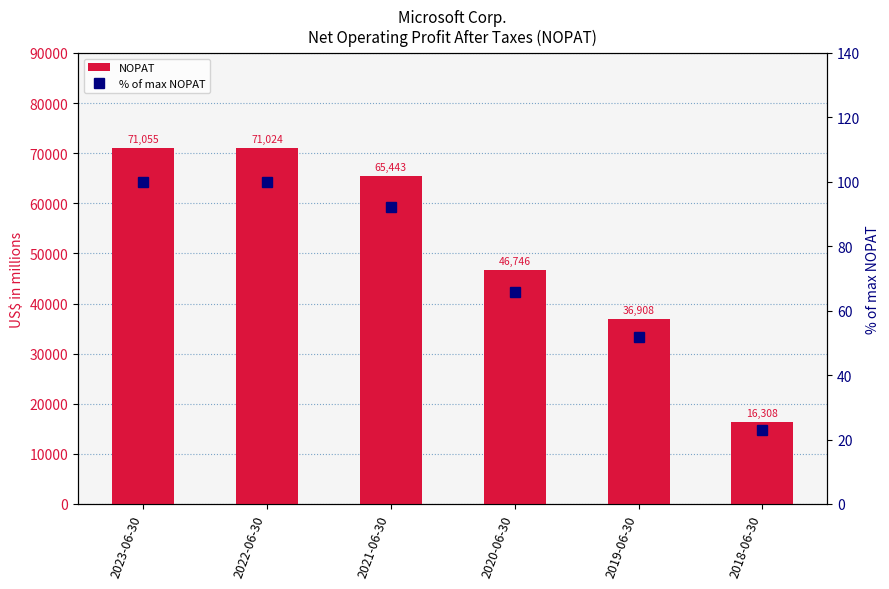

At which category is the sum across all series the highest?

2023-06-30